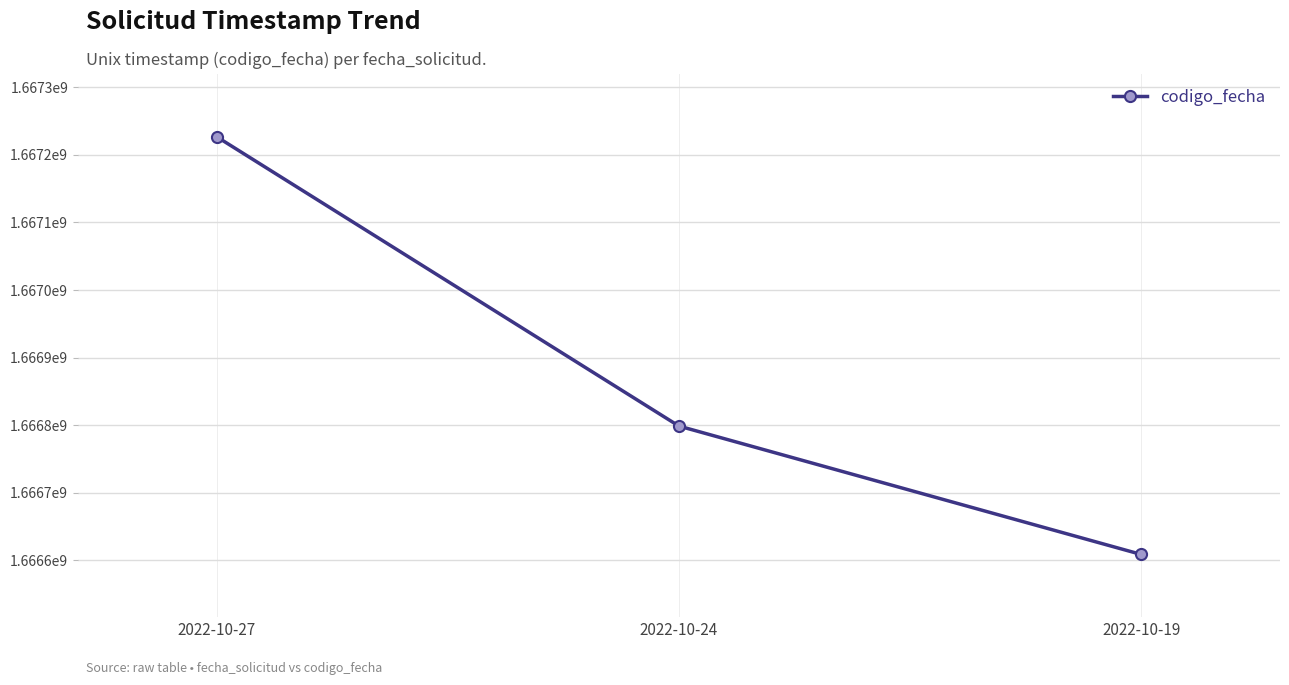

Rank the categories by value from lowest to highest.

2022-10-19, 2022-10-24, 2022-10-27